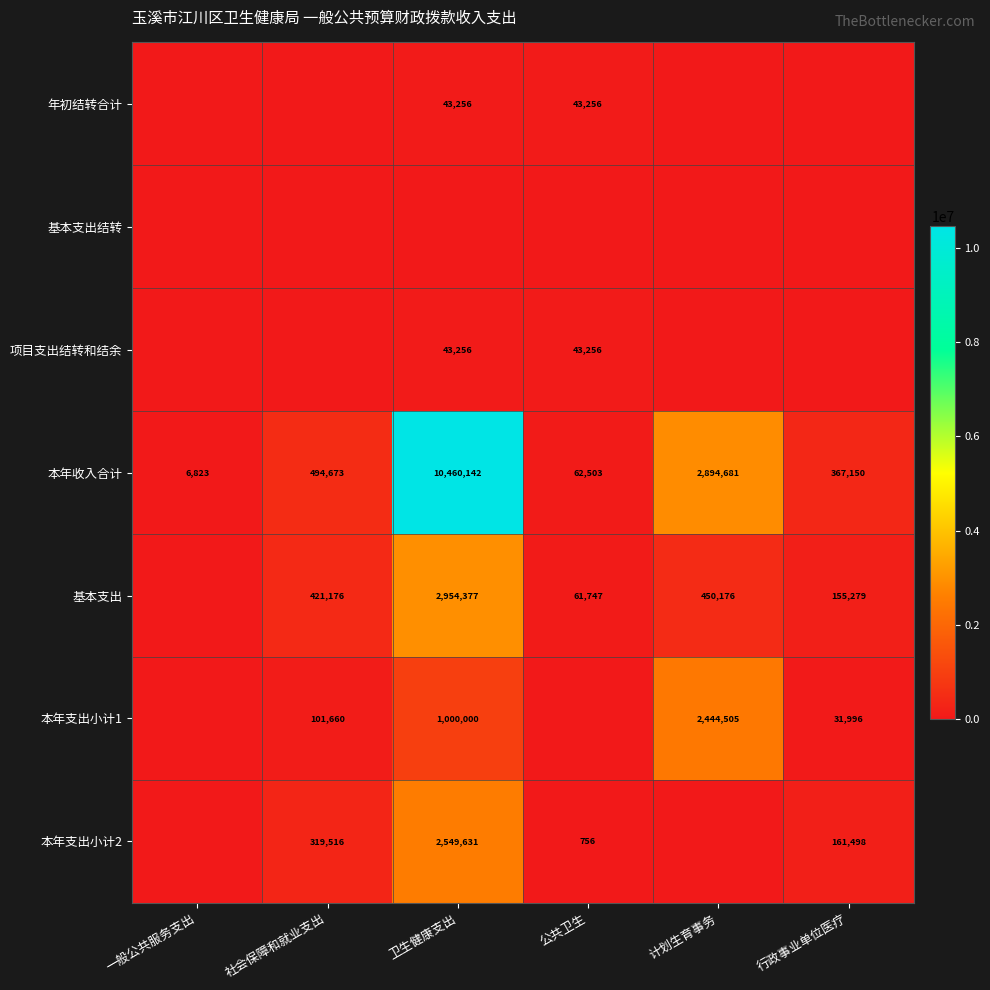

What is the lowest value of the 本年收入合计 series?

6823